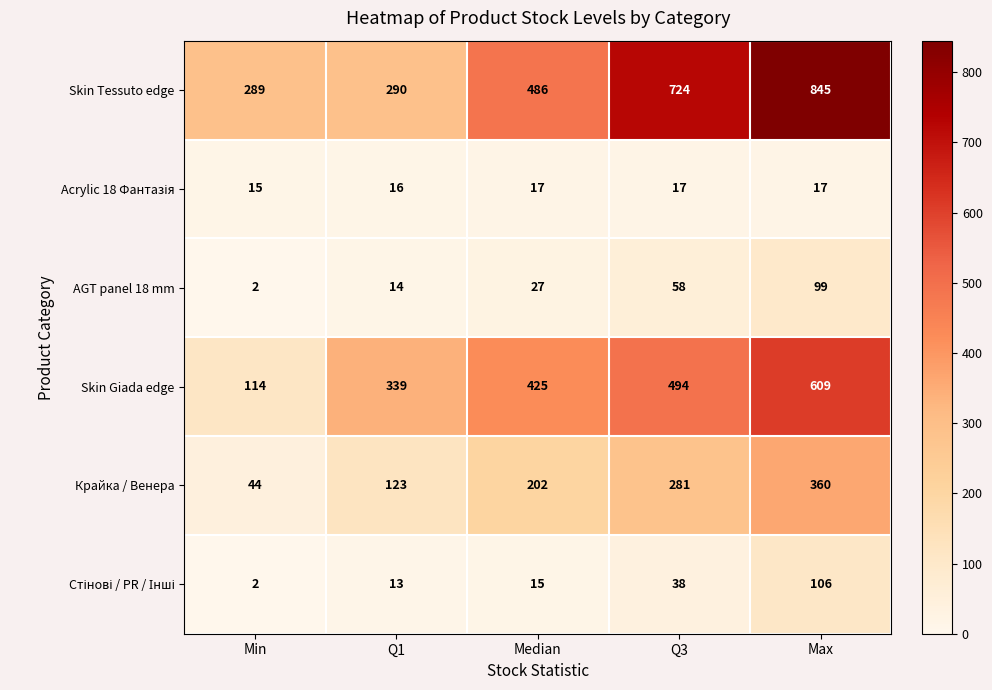

What is the total value across all series at Q3?

1612